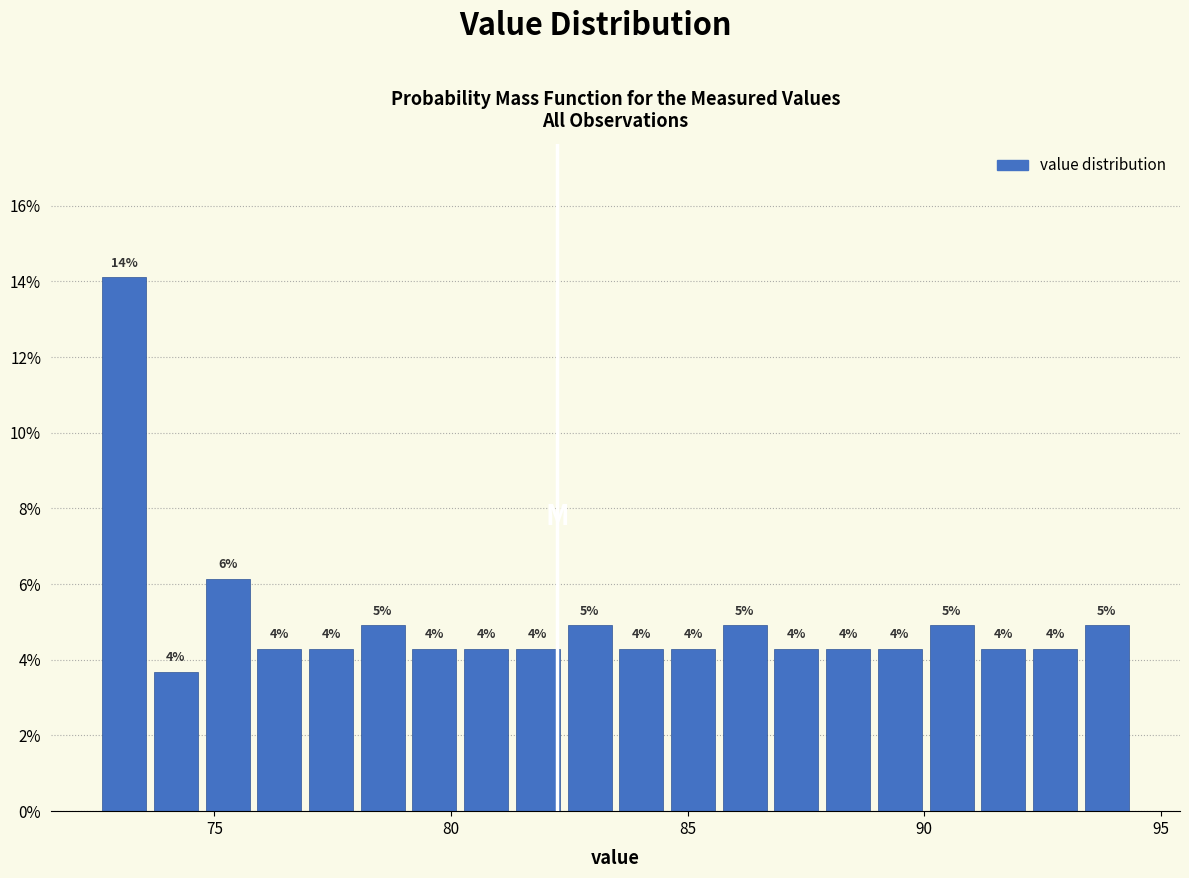

Read against the x-axis, roughly where is the centre of the tallest bar?

73.0